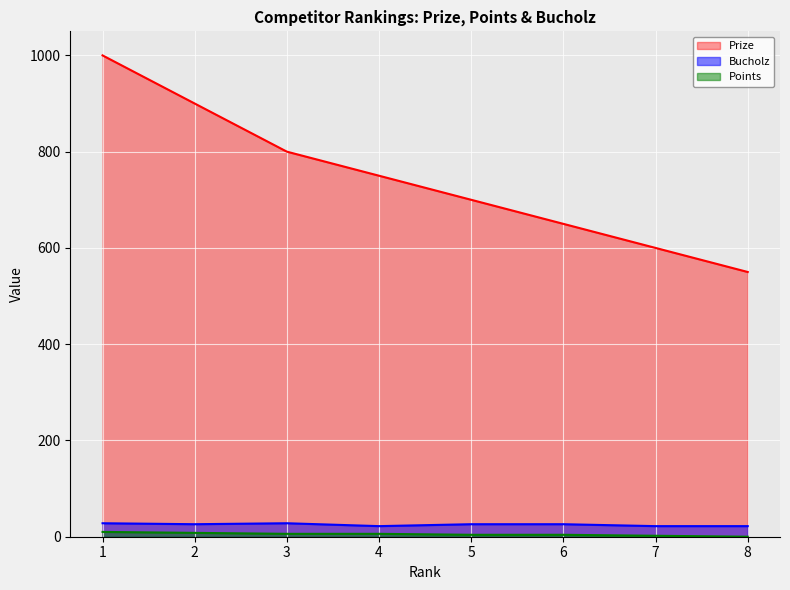

Reading left to right, list all the values displayed in this chart.

Prize: 1=1000	2=900	3=800	4=750	5=700	6=650	7=600	8=550
Points: 1=10	2=8	3=6	4=6	5=4	6=4	7=2	8=0
Bucholz: 1=28	2=26	3=28	4=22	5=26	6=26	7=22	8=22